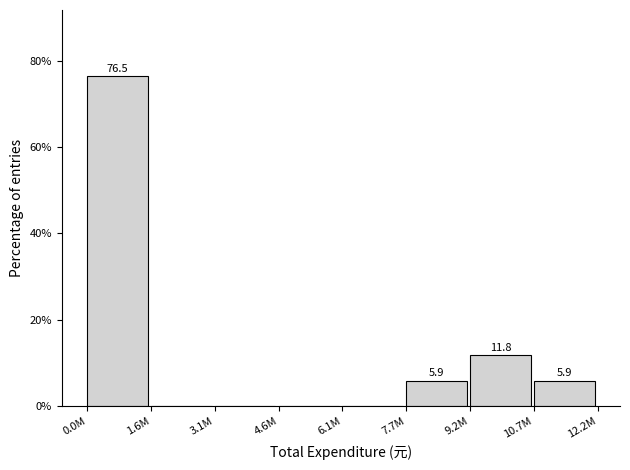

Reading left to right, what are all the values shown in this chart?

0.0M=76.5	1.6M=0.0	3.1M=0.0	4.6M=0.0	6.1M=0.0	7.7M=5.9	9.2M=11.8	10.7M=5.9